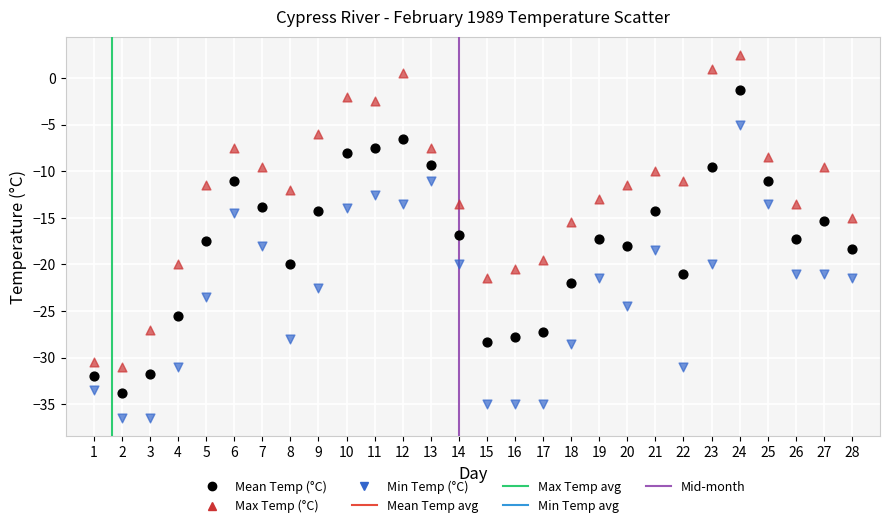

Which series reaches the minimum Y coordinate?

Min Temp (°C)